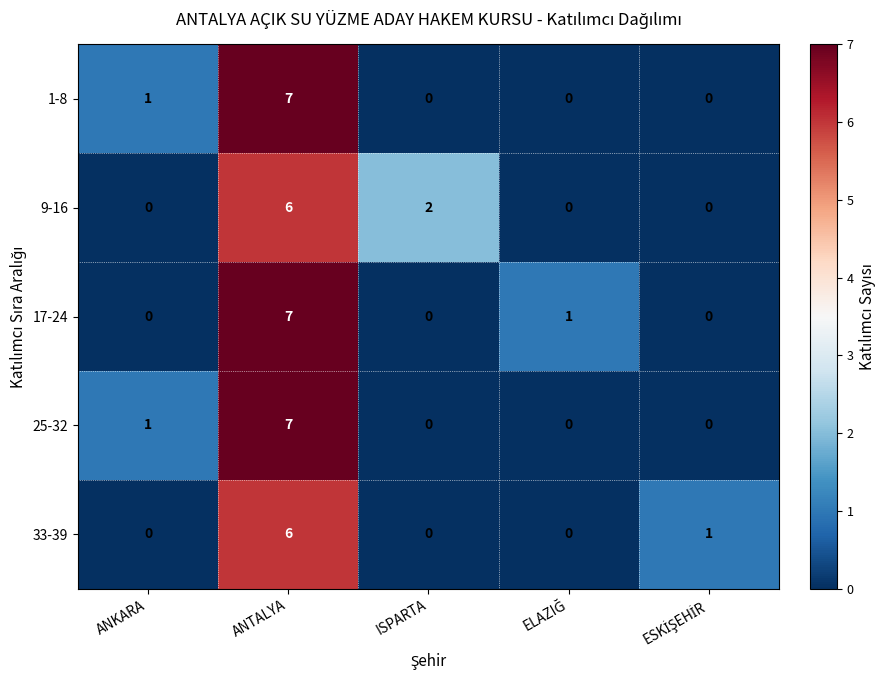

What is the difference between the maximum and minimum values in the 25-32 series?

7